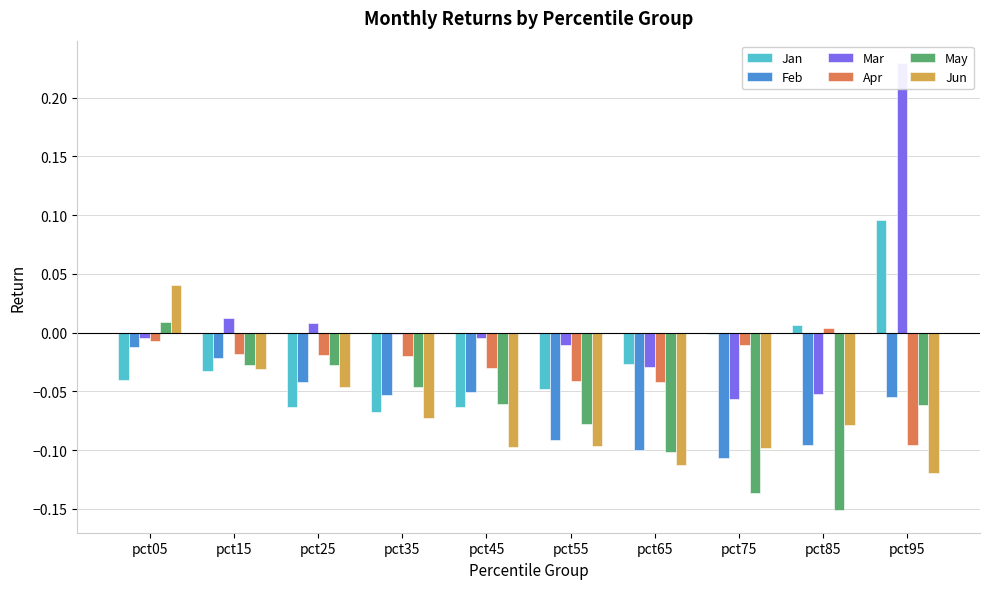

What is the value of the Jan bar at the 10th from the left?

0.1